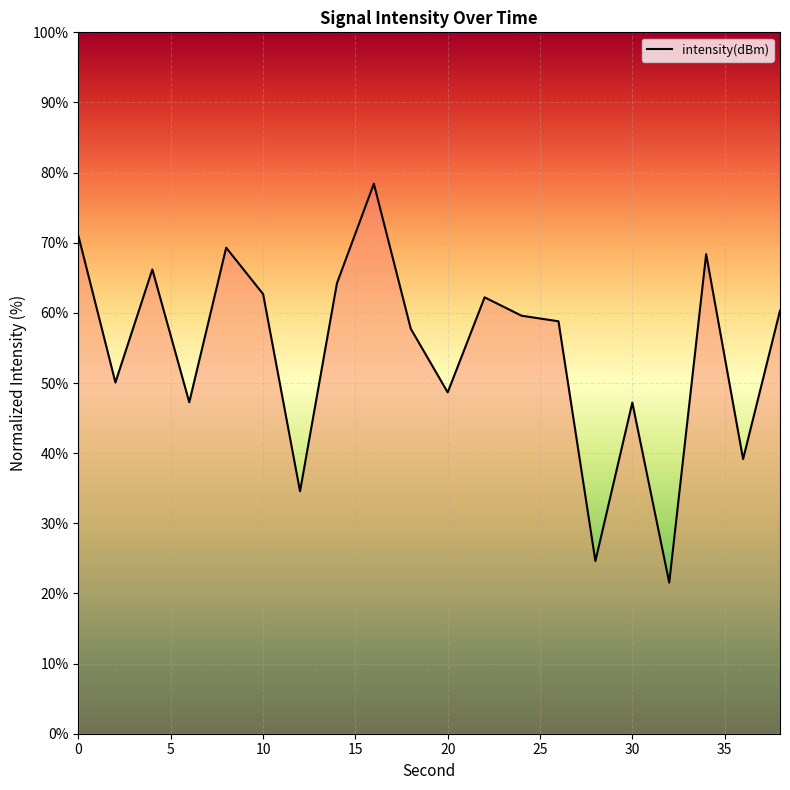

How many lines are shown in the chart?

1